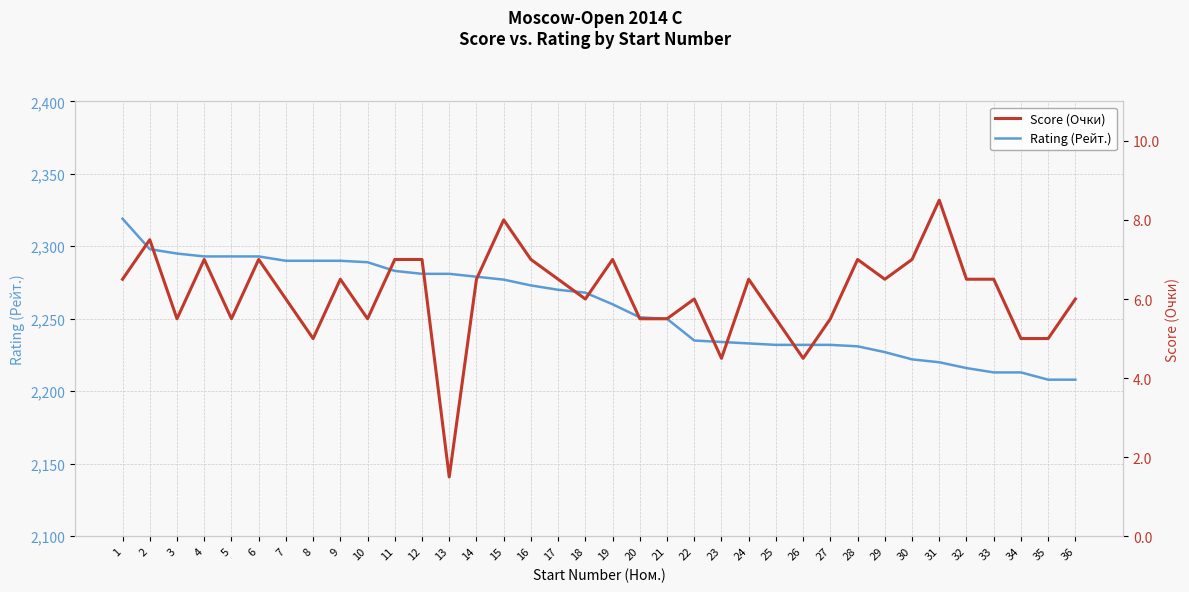

Which has a higher value, 35 or 13?

13